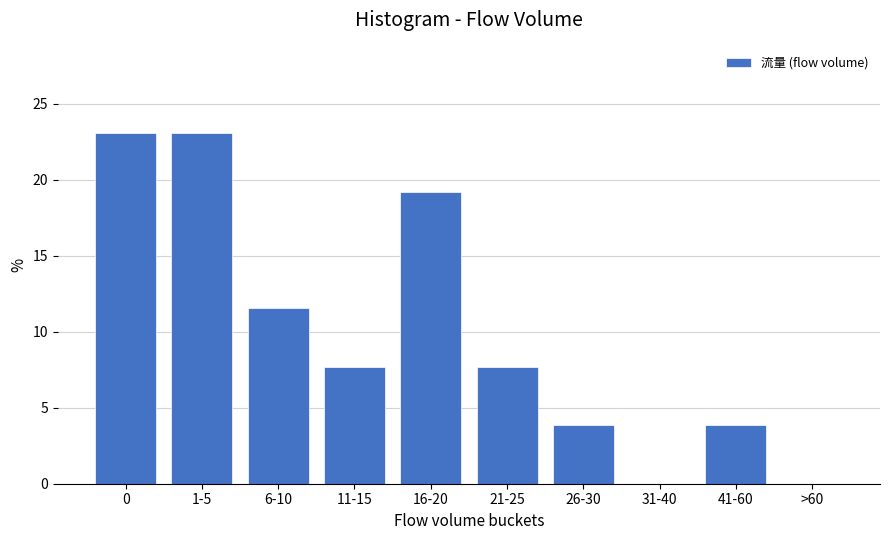

Reading left to right, extract all data points from this chart.

0=23.1	1-5=23.1	6-10=11.5	11-15=7.7	16-20=19.2	21-25=7.7	26-30=3.8	31-40=0.0	41-60=3.8	>60=0.0